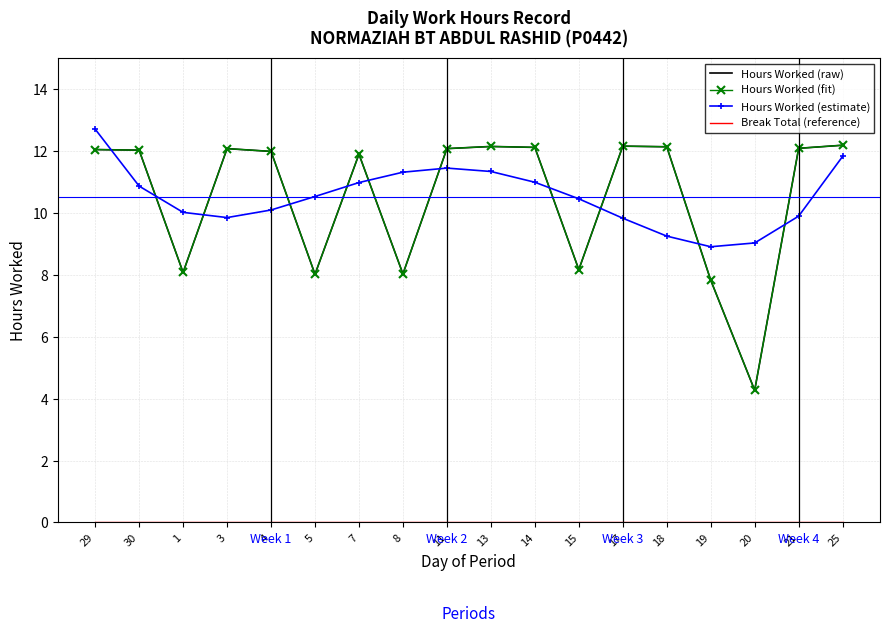

Reading left to right, list all the values displayed in this chart.

Hours Worked (raw): 29=12.1	30=12.0	1=8.1	3=12.1	4=12.0	5=8.0	7=11.9	8=8.0	11=12.1	13=12.2	14=12.1	15=8.2	17=12.2	18=12.1	19=7.8	20=4.3	21=12.1	25=12.2
Hours Worked (fit): 29=12.1	30=12.0	1=8.1	3=12.1	4=12.0	5=8.0	7=11.9	8=8.0	11=12.1	13=12.2	14=12.1	15=8.2	17=12.2	18=12.1	19=7.8	20=4.3	21=12.1	25=12.2
Hours Worked (estimate): 29=12.7	30=10.9	1=10.0	3=9.9	4=10.1	5=10.5	7=11.0	8=11.3	11=11.5	13=11.3	14=11.0	15=10.5	17=9.8	18=9.3	19=8.9	20=9.0	21=9.9	25=11.8
Break Total (reference): 29=0.0	30=0.0	1=0.0	3=0.0	4=0.0	5=0.0	7=0.0	8=0.0	11=0.0	13=0.0	14=0.0	15=0.0	17=0.0	18=0.0	19=0.0	20=0.0	21=0.0	25=0.0